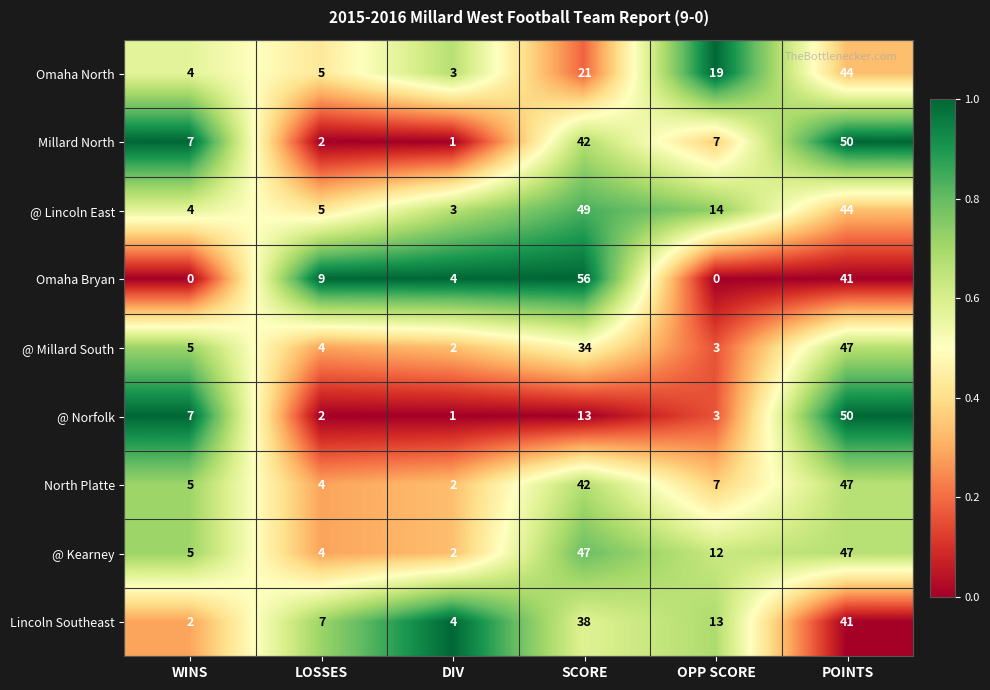

At how many categories does at least one series exceed 0?

6